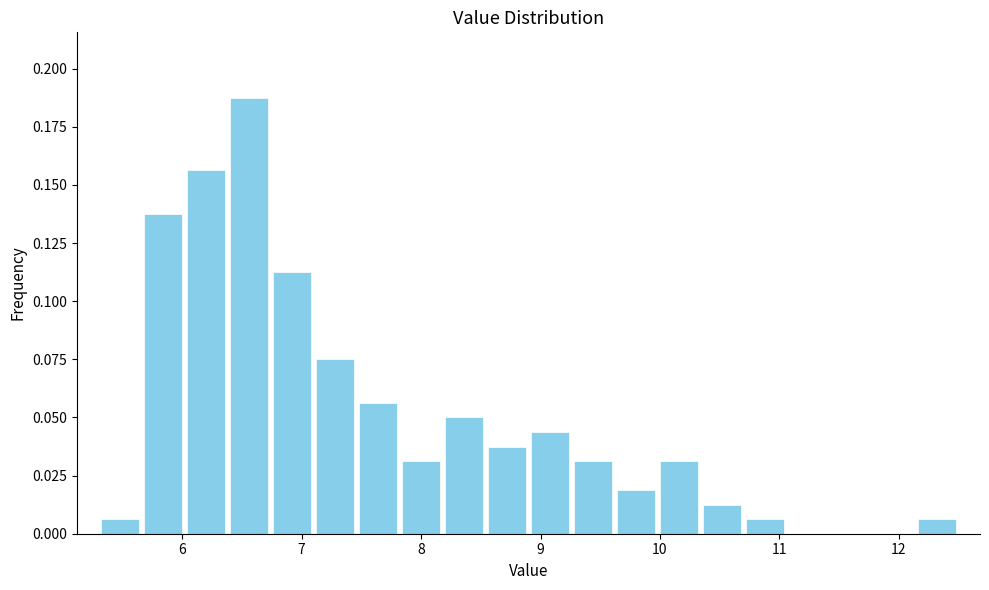

Around what value on the x-axis is the tallest bar? Give the approximate position of its centre, as read against the axis.

6.6